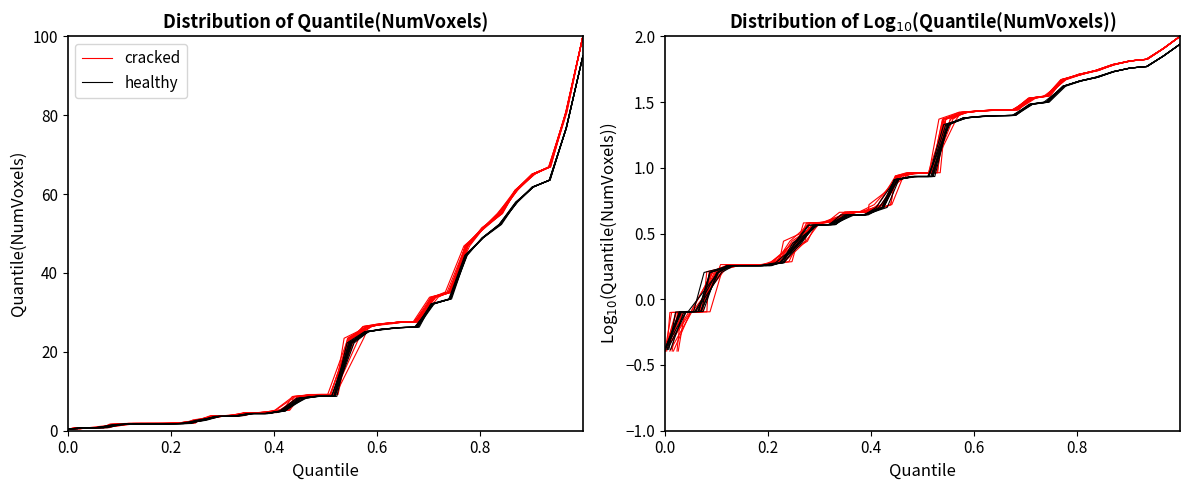

True or false: healthy has more than 0 interior local peaks.

False